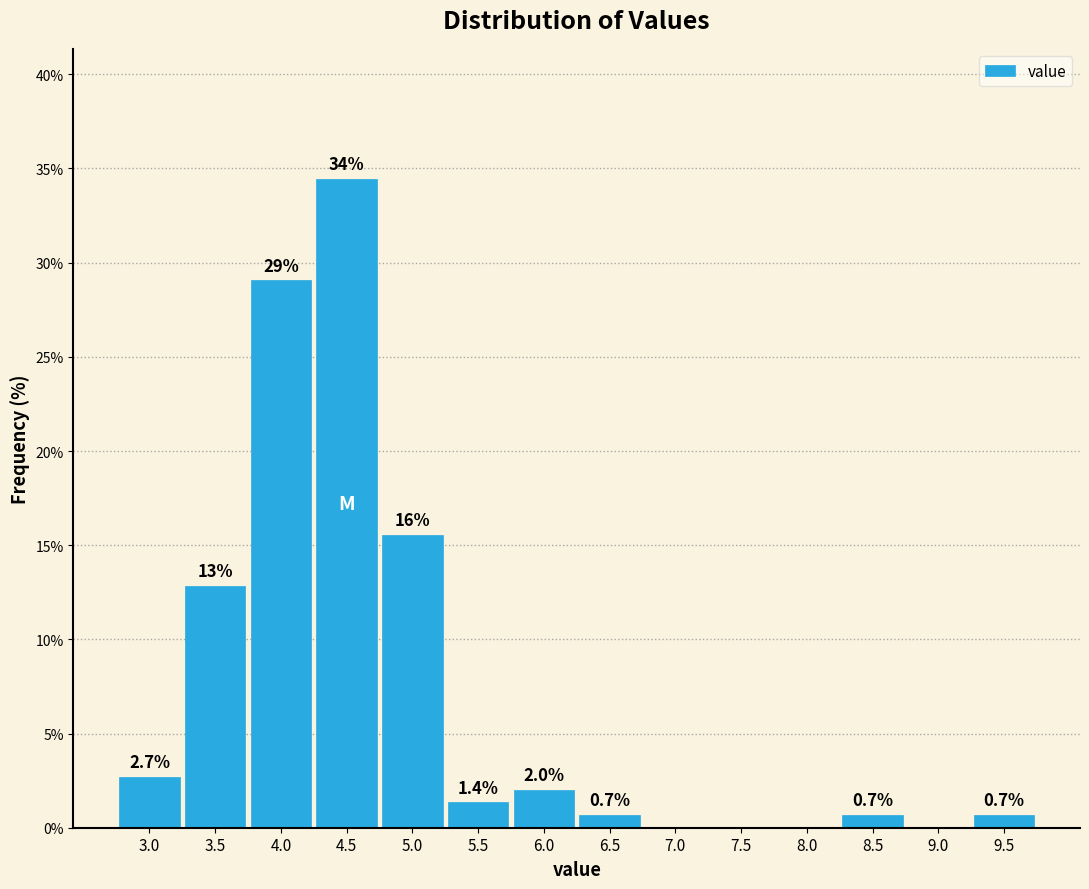

Reading left to right, transcribe all the data shown in this chart.

3.0=2.7	3.5=12.8	4.0=29.1	4.5=34.5	5.0=15.5	5.5=1.4	6.0=2.0	6.5=0.7	7.0=0.0	7.5=0.0	8.0=0.0	8.5=0.7	9.0=0.0	9.5=0.7